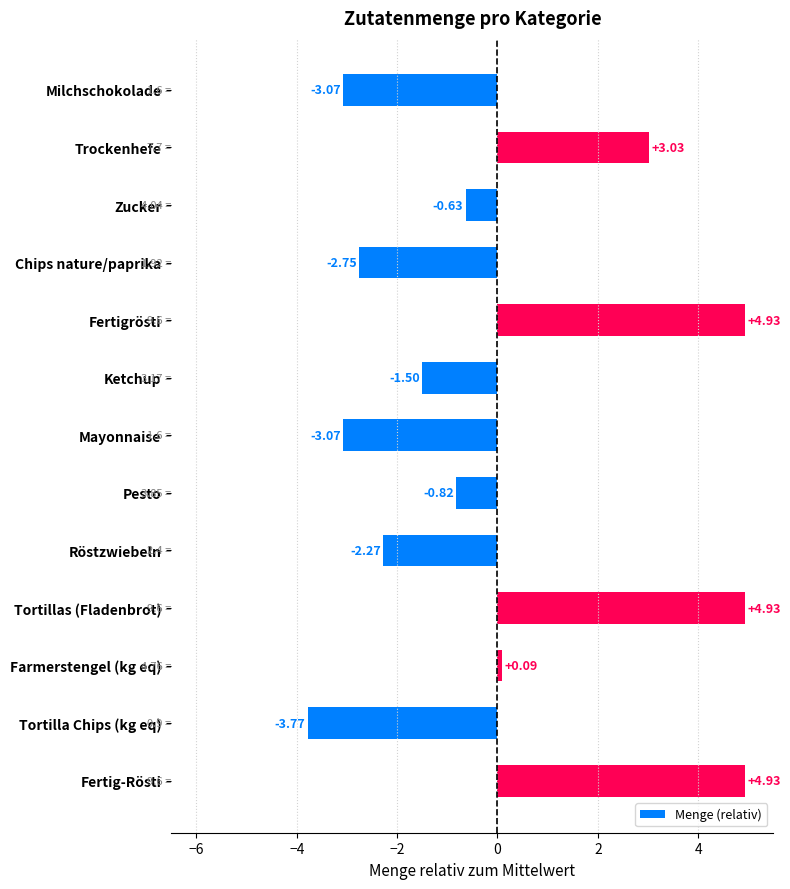

Count the number of categories in the chart.

13